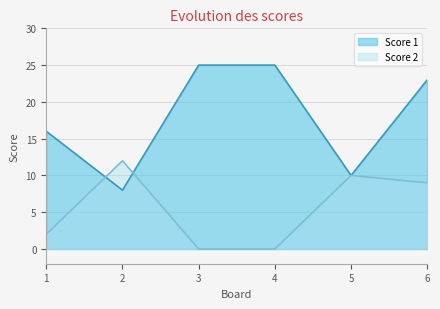

The Score 2 series shows 7 at 2. True or false?

False